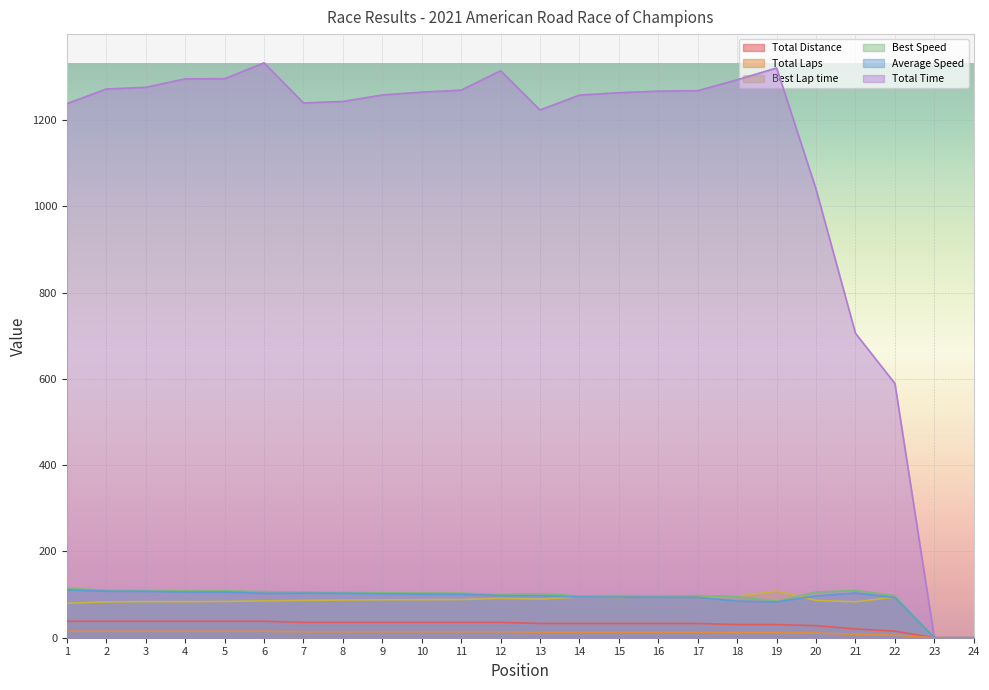

Reading left to right, what are all the values shown in this chart?

Total Distance: 1=38.1	2=38.1	3=38.1	4=38.1	5=38.1	6=38.1	7=35.6	8=35.6	9=35.6	10=35.6	11=35.6	12=35.6	13=33.0	14=33.0	15=33.0	16=33.0	17=33.0	18=30.5	19=30.5	20=27.9	21=20.3	22=15.2	23=0.0	24=0.0
Total Laps: 1=15.0	2=15.0	3=15.0	4=15.0	5=15.0	6=15.0	7=14.0	8=14.0	9=14.0	10=14.0	11=14.0	12=14.0	13=13.0	14=13.0	15=13.0	16=13.0	17=13.0	18=12.0	19=12.0	20=11.0	21=8.0	22=6.0	23=0.0	24=0.0
Best Lap time: 1=79.8	2=83.1	3=83.7	4=83.7	5=84.1	6=85.5	7=86.5	8=87.3	9=88.0	10=88.1	11=88.5	12=91.2	13=89.5	14=94.5	15=93.5	16=94.6	17=93.8	18=95.8	19=108.1	20=86.5	21=83.3	22=94.1	23=0.0	24=0.0
Best Speed: 1=114.6	2=110.1	3=109.2	4=109.3	5=108.8	6=106.9	7=105.8	8=104.7	9=104.0	10=103.7	11=103.3	12=100.2	13=102.2	14=96.8	15=97.8	16=96.6	17=97.5	18=95.5	19=84.6	20=105.7	21=109.8	22=97.2	23=0.0	24=0.0
Average Speed: 1=110.8	2=107.8	3=107.5	4=105.9	5=105.9	6=102.9	7=103.3	8=103.0	9=101.8	10=101.2	11=100.9	12=97.4	13=97.2	14=94.5	15=94.1	16=93.8	17=93.8	18=84.8	19=83.1	20=96.8	21=103.7	22=93.1	23=0.0	24=0.0
Total Time: 1=1237.9	2=1271.8	3=1275.8	4=1295.3	5=1295.7	6=1332.4	7=1239.5	8=1243.0	9=1258.0	10=1264.5	11=1269.2	12=1314.2	13=1223.2	14=1257.7	15=1263.2	16=1266.8	17=1267.9	18=1293.2	19=1320.5	20=1039.5	21=705.6	22=589.3	23=0.0	24=0.0